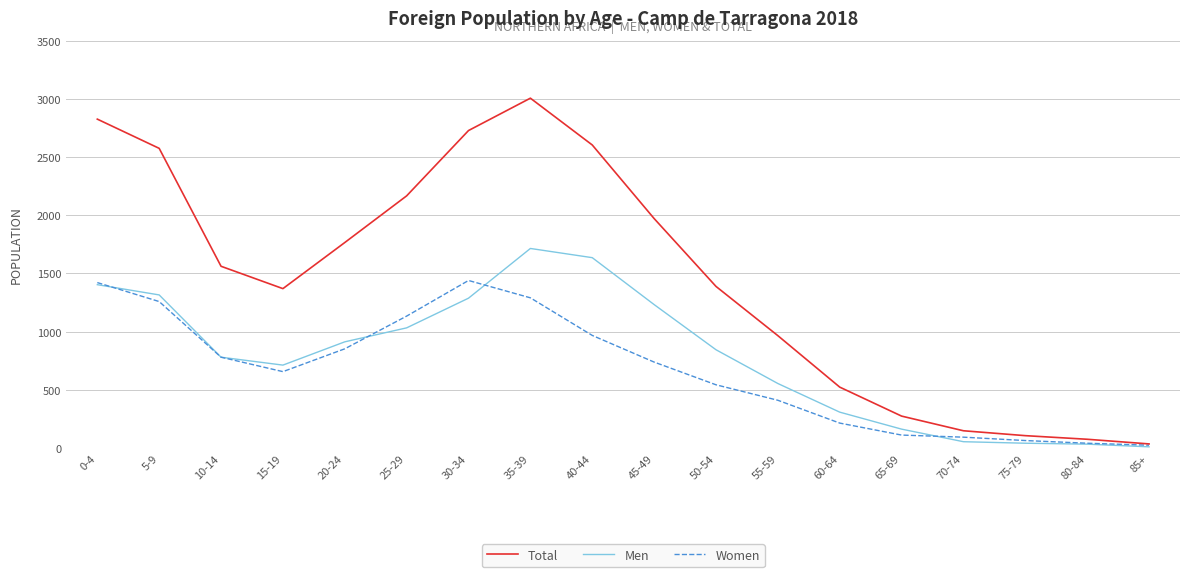

What is the spread (max minus min) of values at 75-79?

65